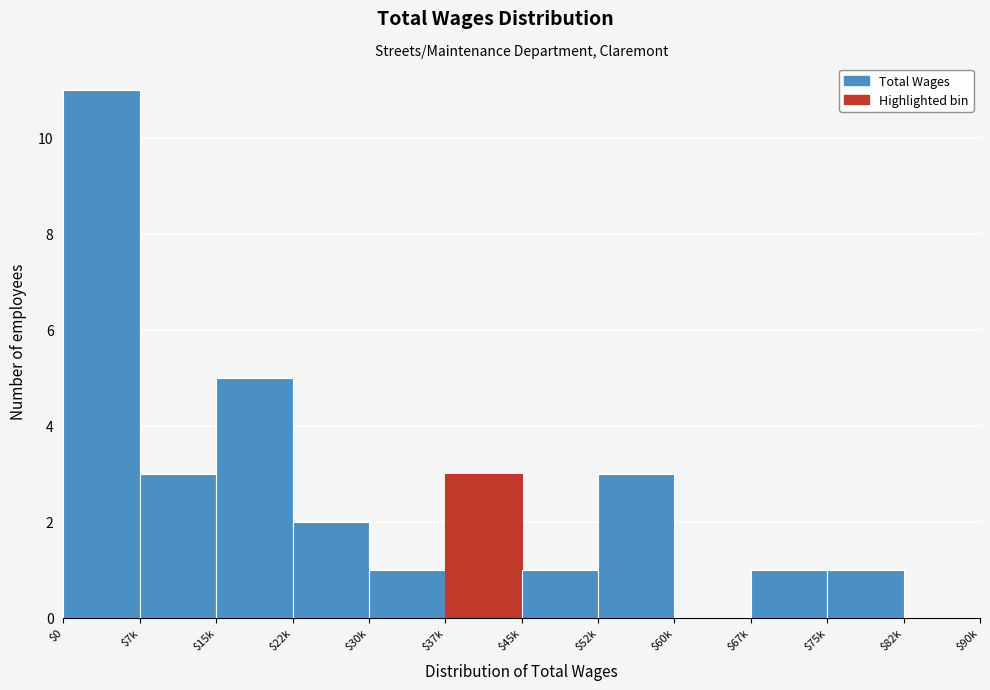

True or false: the data shows 8 at $15k.

False